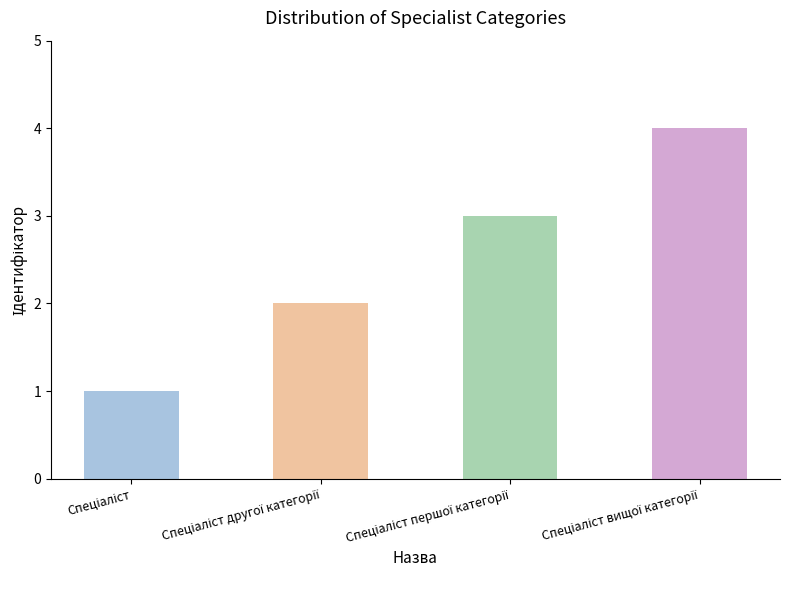

How many bars are there in total?

4